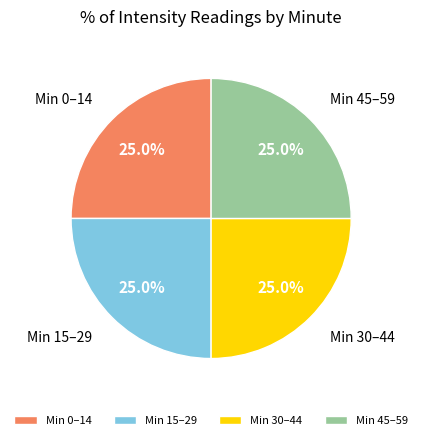

What percentage is NOT represented by Min 45–59?

75.0%